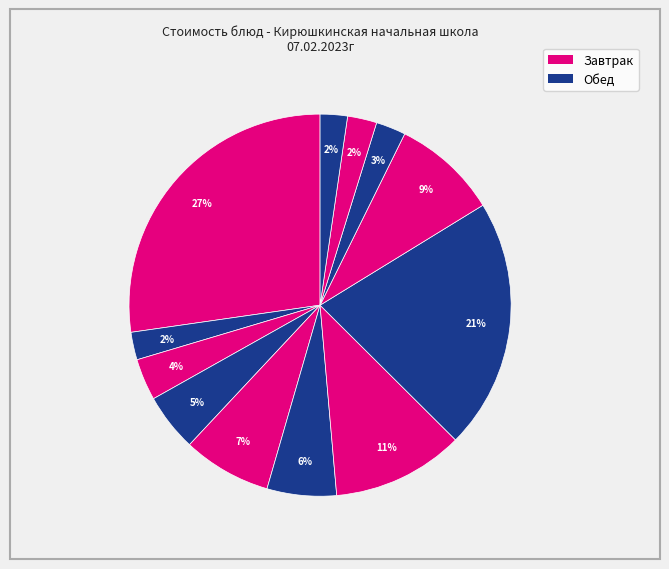

How many slices are in this pie chart?

12